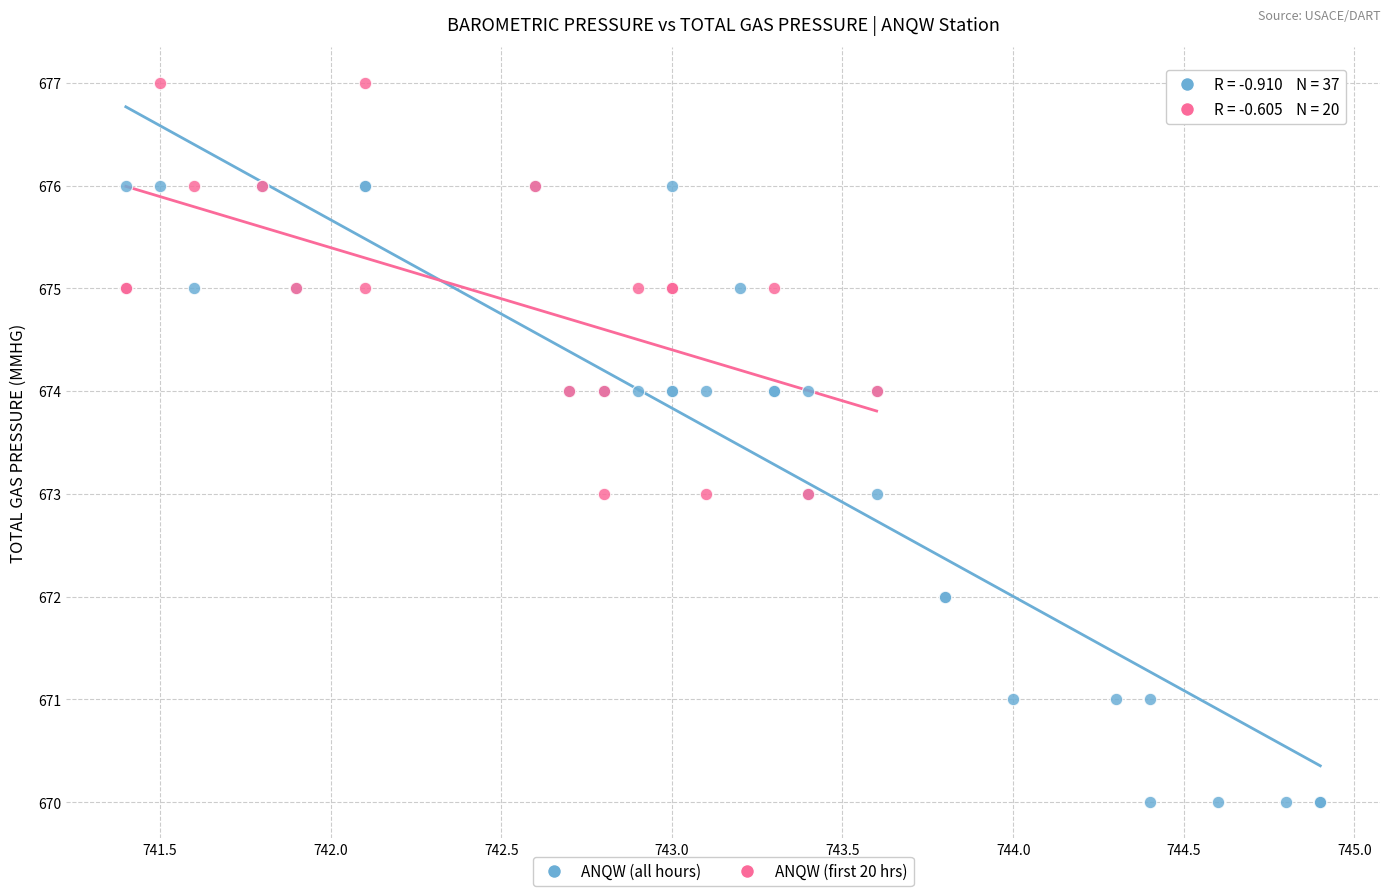

Which series contains the highest Y value?

ANQW (first 20 hrs)